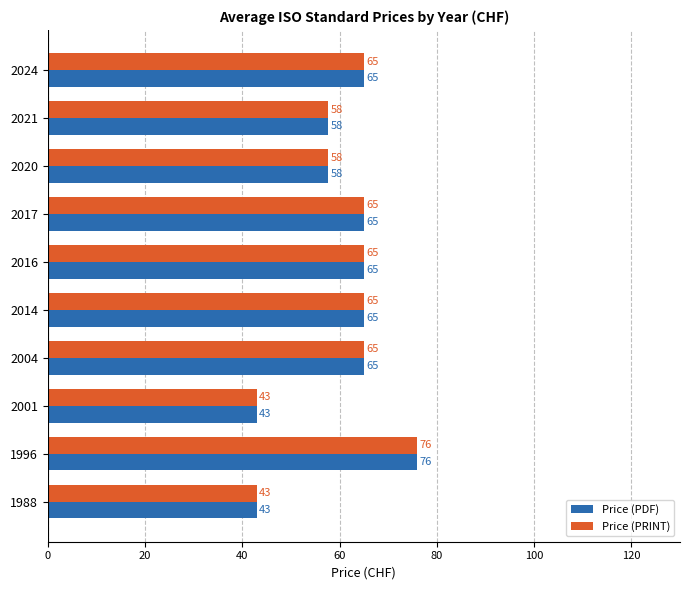

What is the lowest value of the Price (PDF) series?

43.0